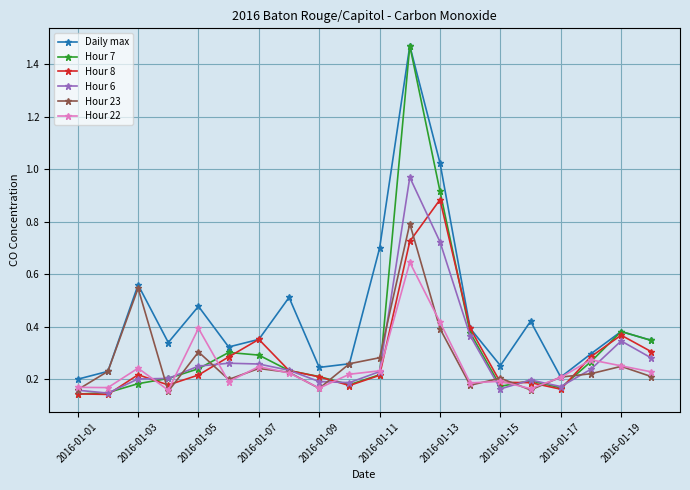

Is this an area chart (filled region under the line)?

No